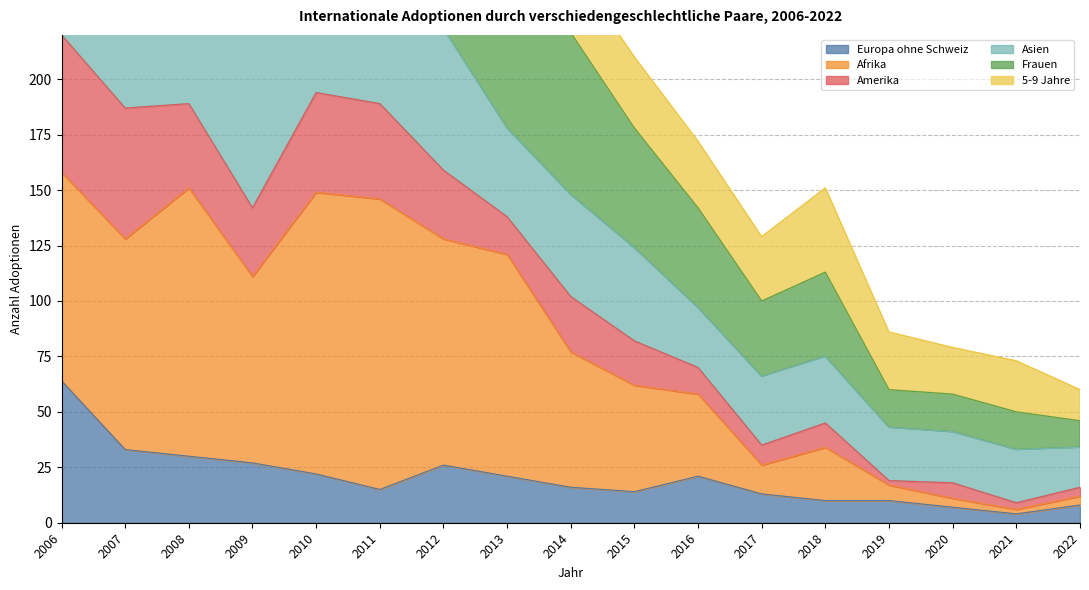

The Europa ohne Schweiz series shows 16 at 2014. True or false?

True